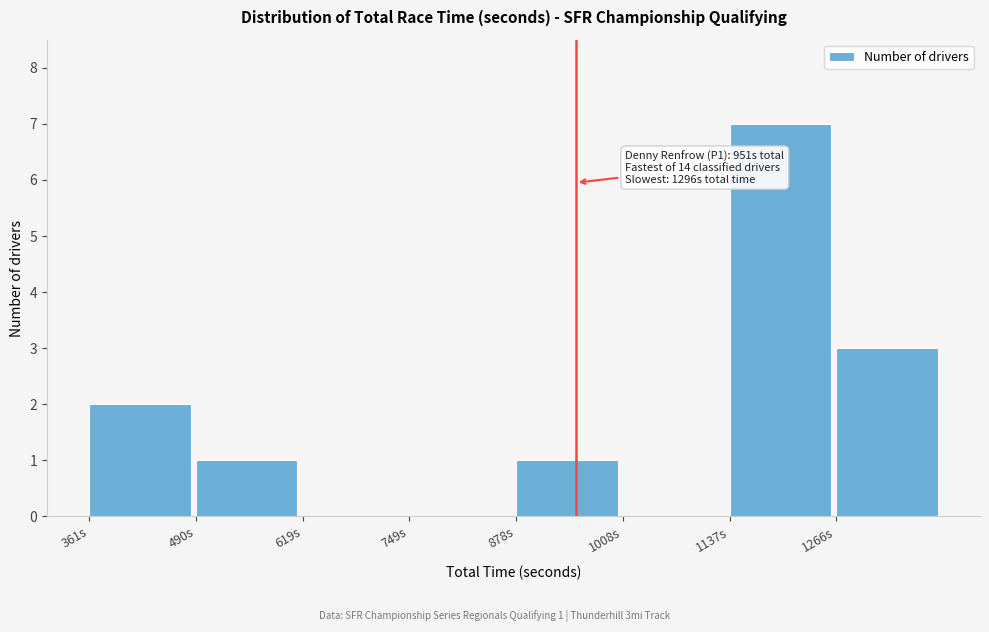

Which range on the x-axis has the tallest bar?

1140 to 1260